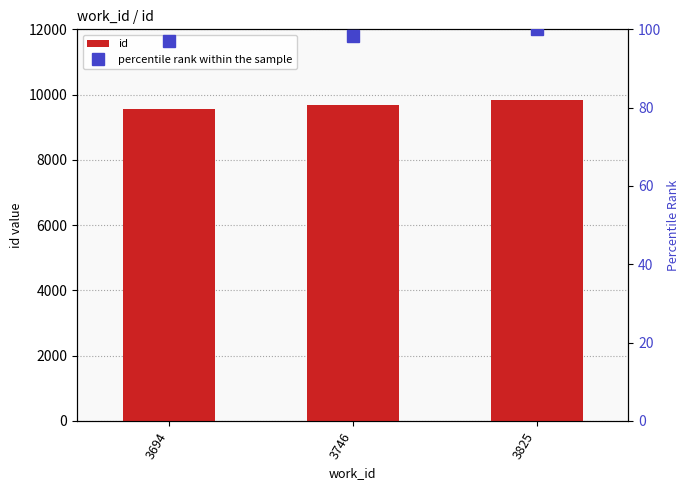

What are all the series names shown in the legend?

id, percentile rank within the sample